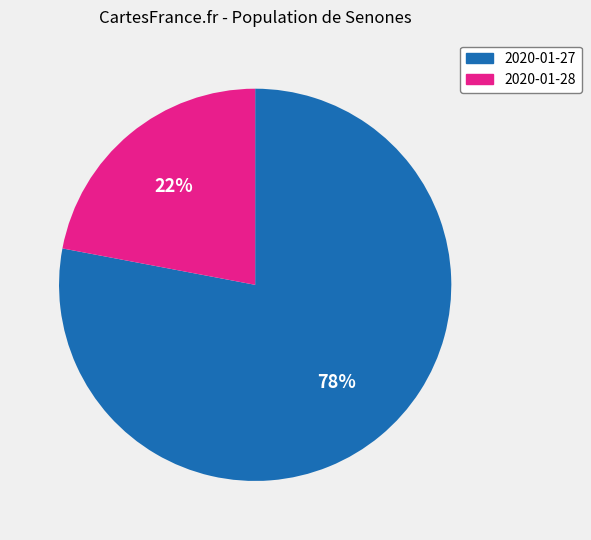

Rank the categories by value from highest to lowest.

2020-01-27, 2020-01-28